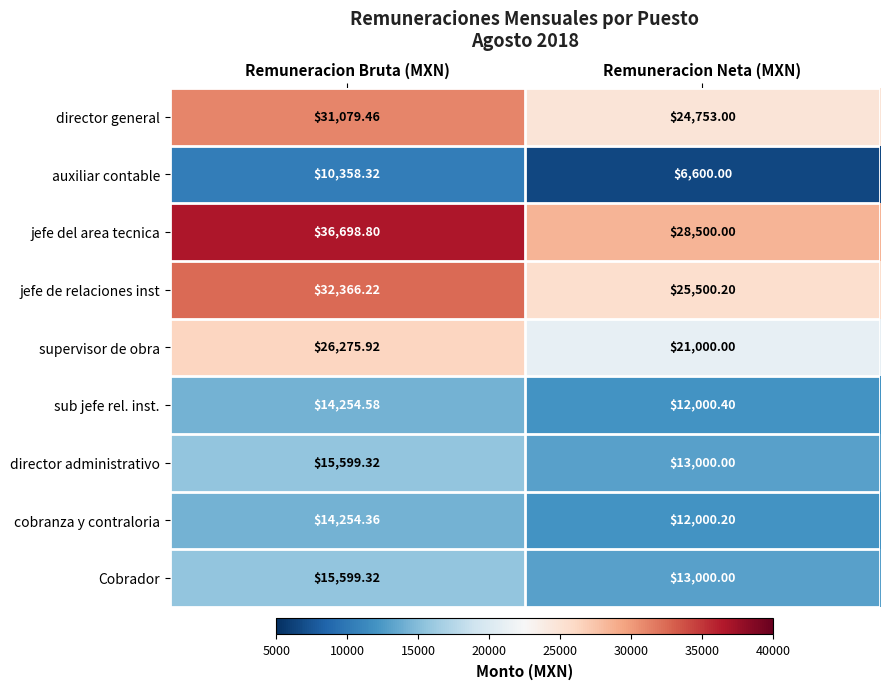

At which category is the sum across all series the highest?

Remuneracion Bruta (MXN)